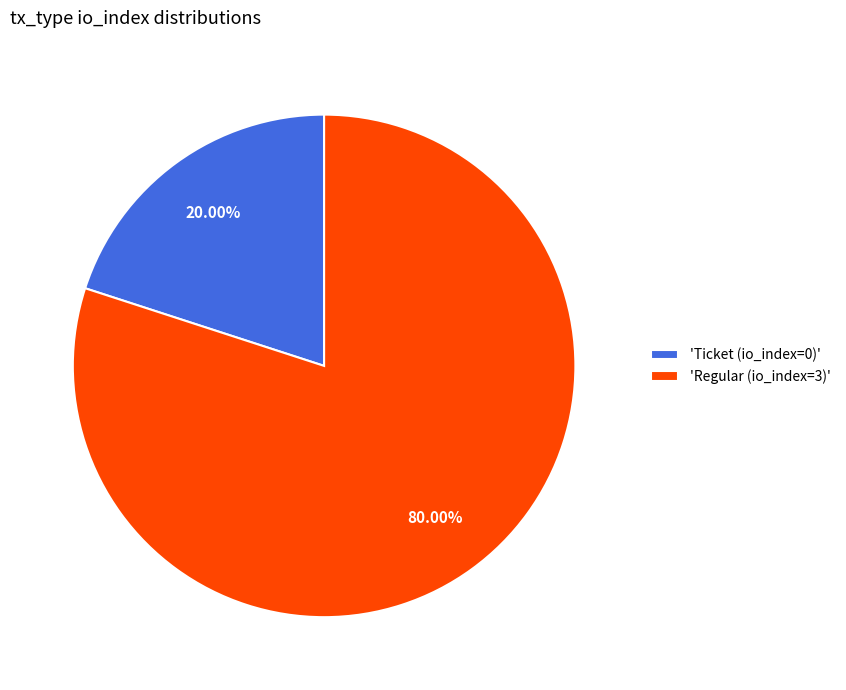

Do 'Regular (io_index=3)' and 'Ticket (io_index=0)' together represent more than half of the pie?

Yes